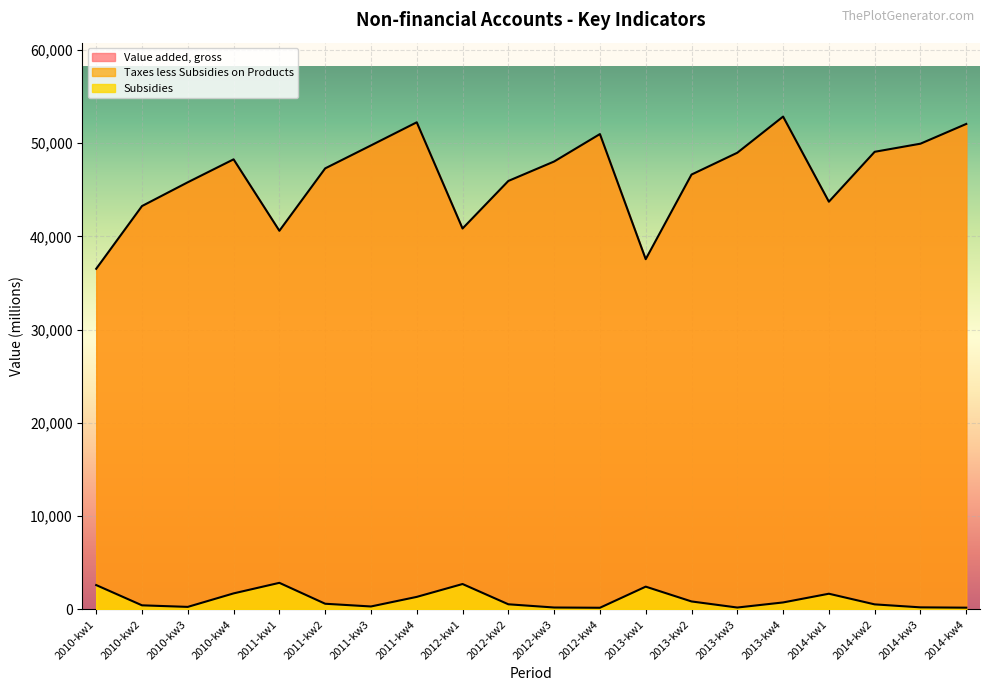

What is the difference between the maximum and second lowest values in the Value added, gross series?

15289